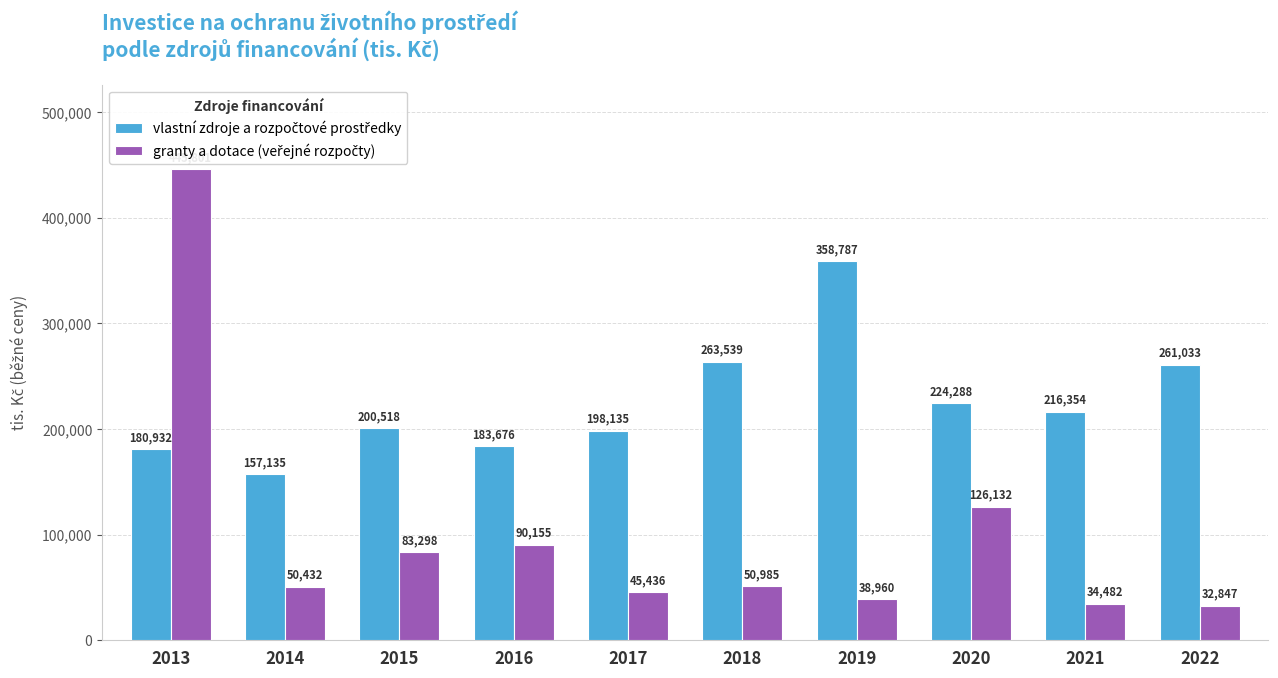

What is the difference between the highest and lowest values at 2016?

93521